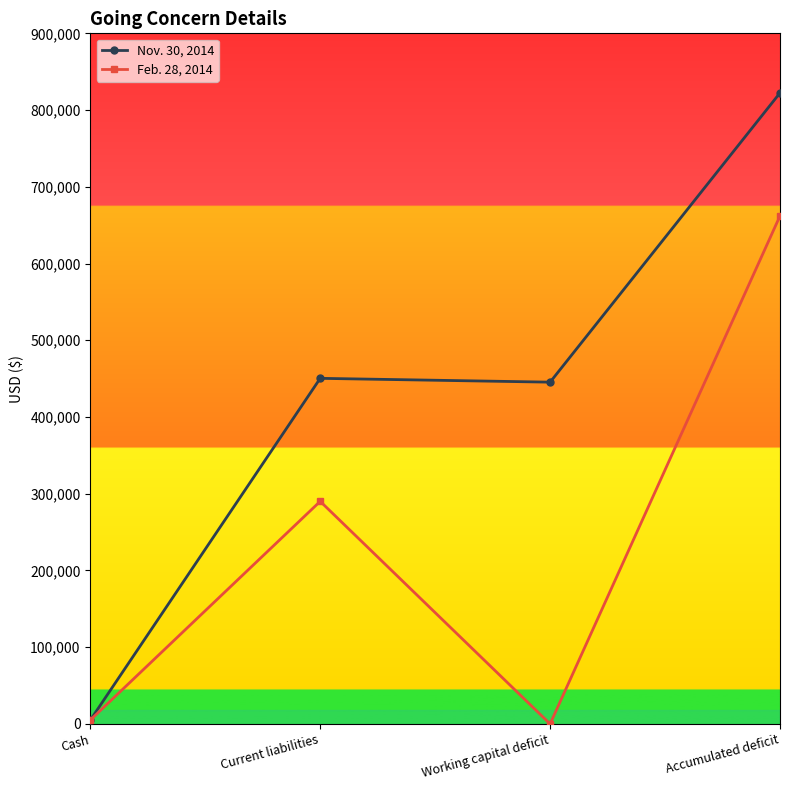

What is the highest value of the Feb. 28, 2014 series?

662068